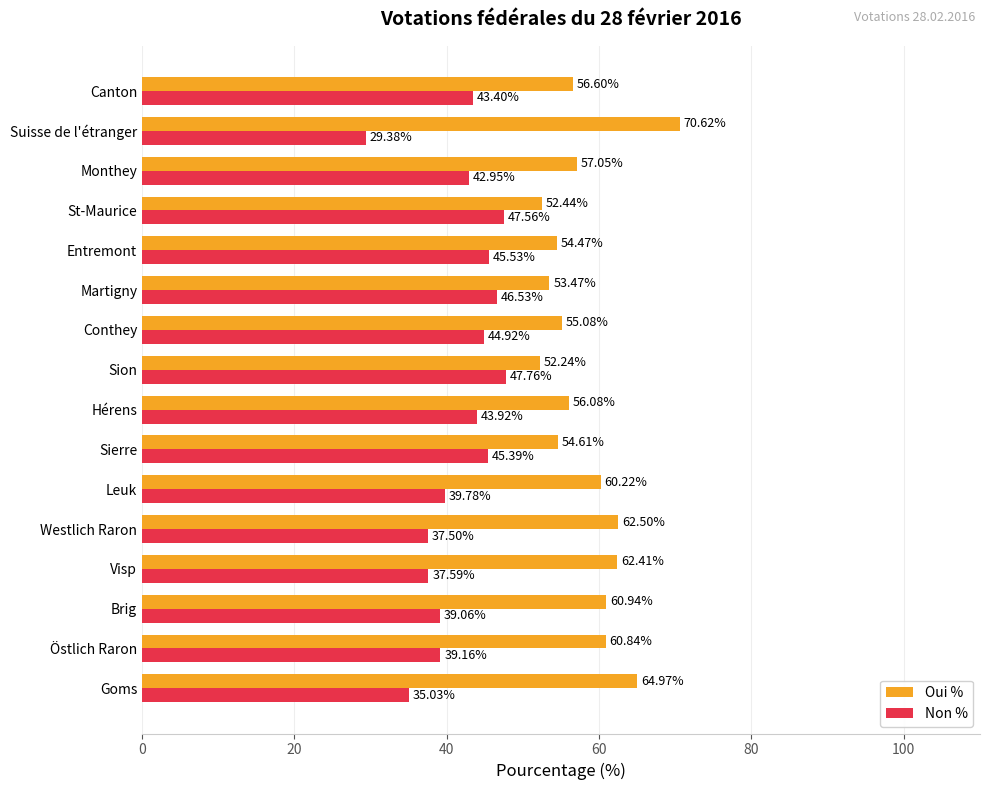

Is the value of Non % at Martigny greater than the value of Oui % at Suisse de l'étranger?

No